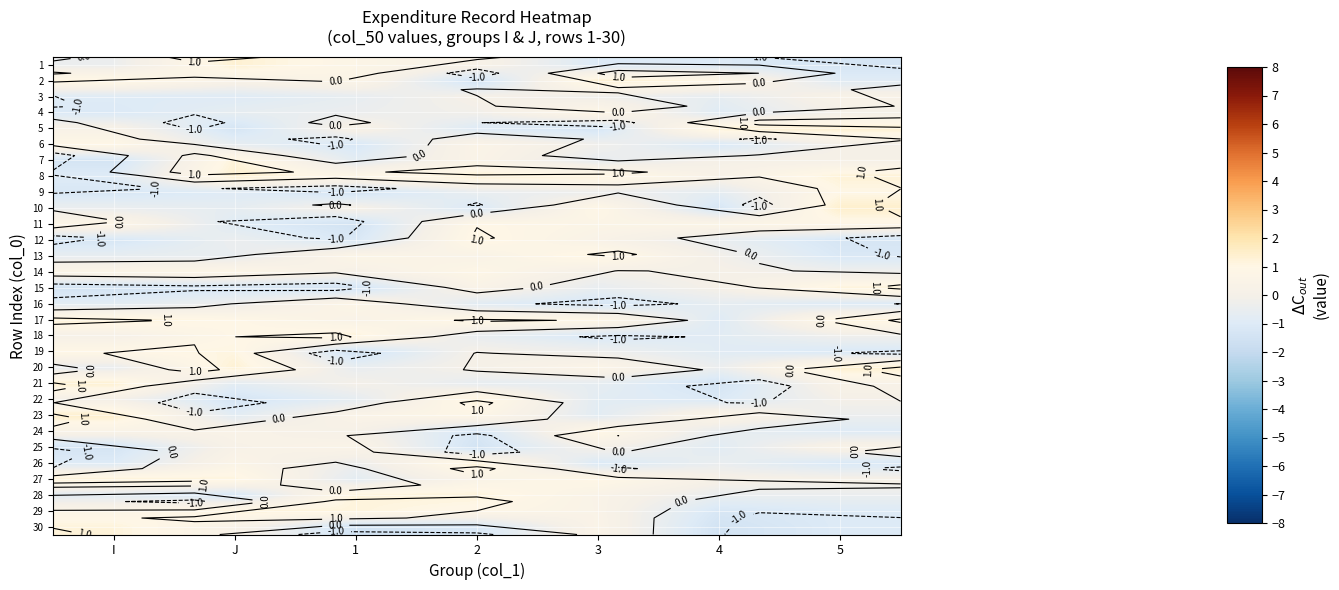

At how many categories does at least one series exceed 0?

7